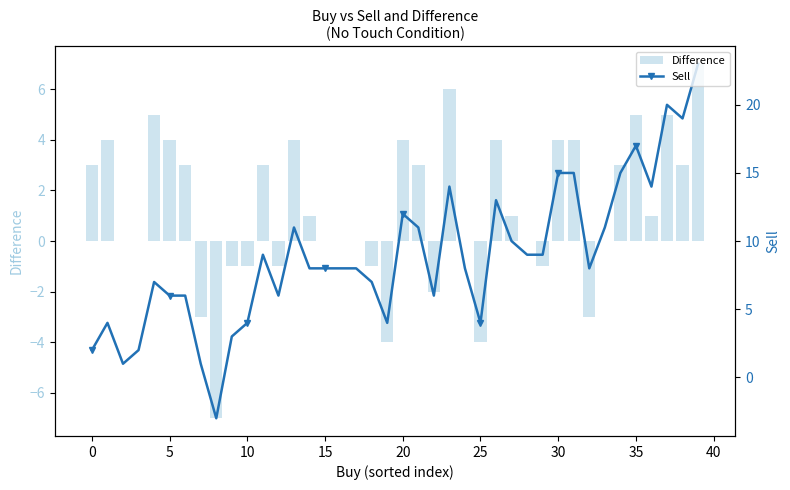

What is the label of the 27th bar from the left?

26